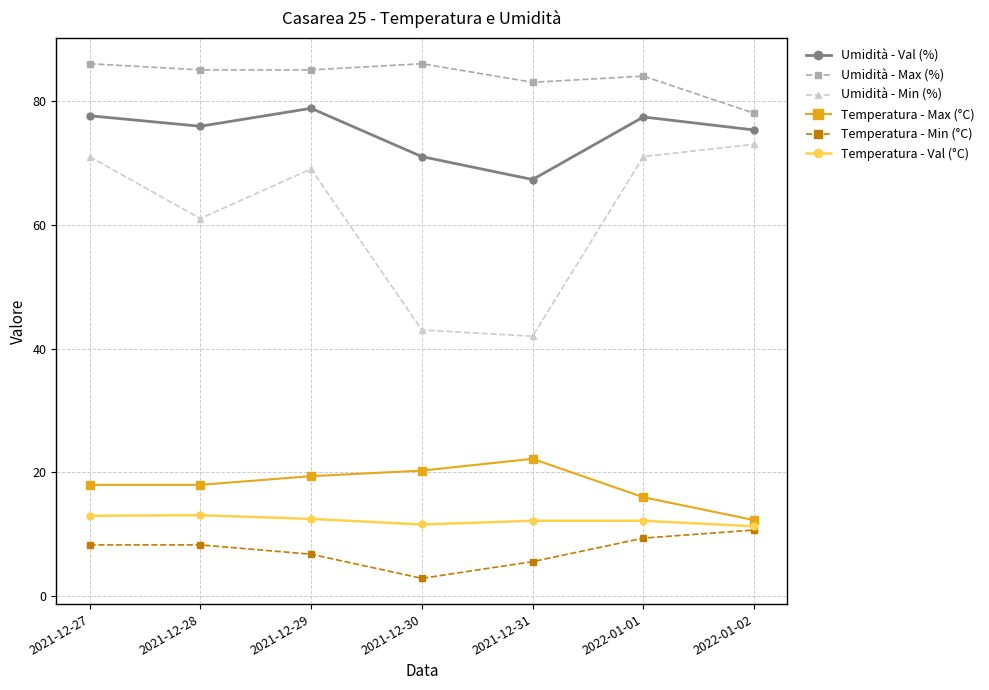

Which series has the largest total across all categories?

Umidità - Max (%)